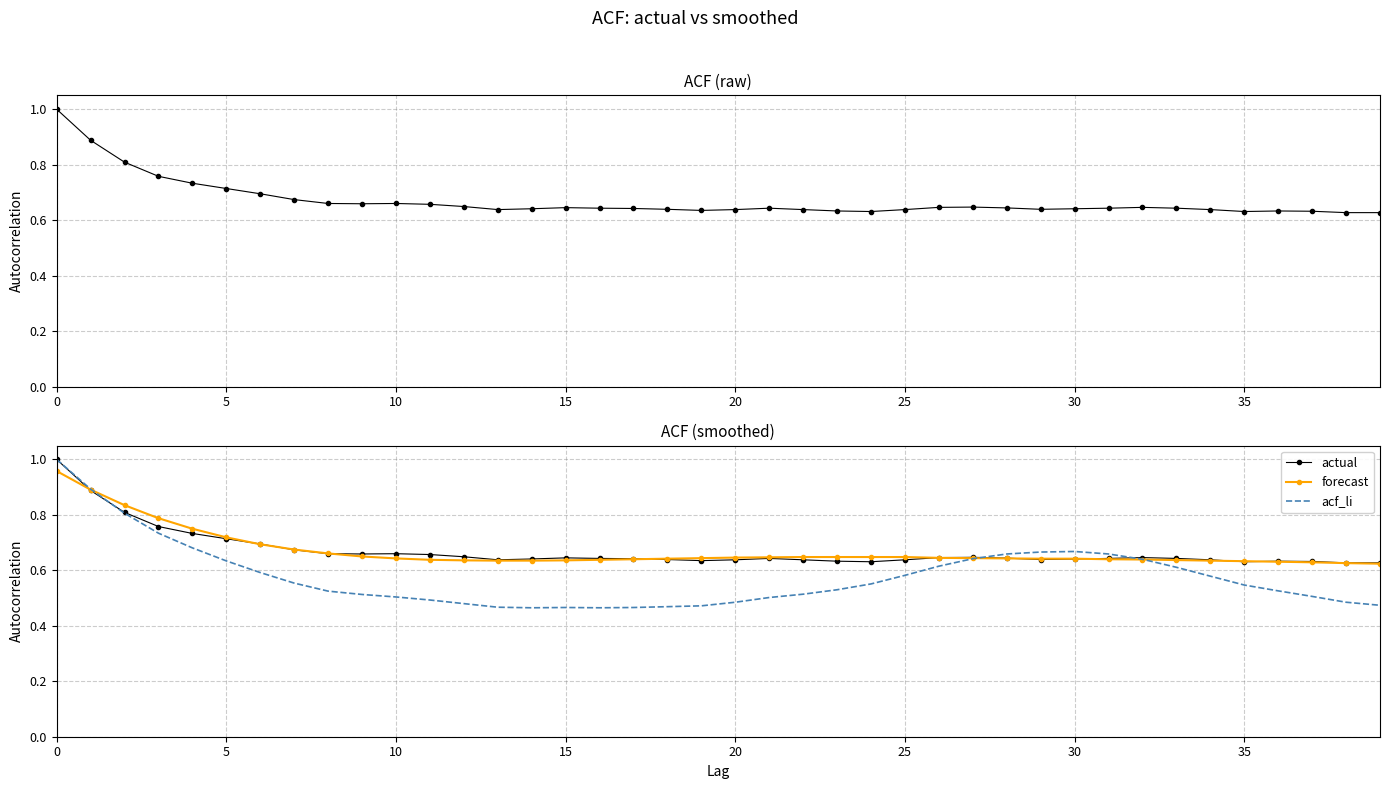

How many times do acf_li and actual cross each other?

3